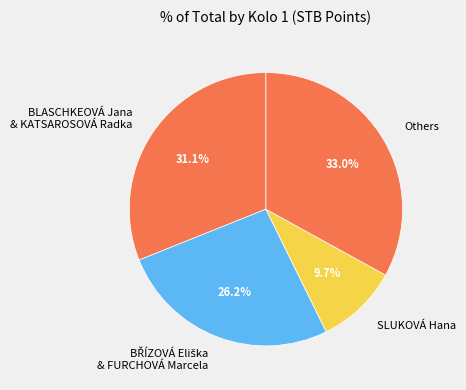

Is the sum of Others and SLUKOVÁ Hana greater than half?

No